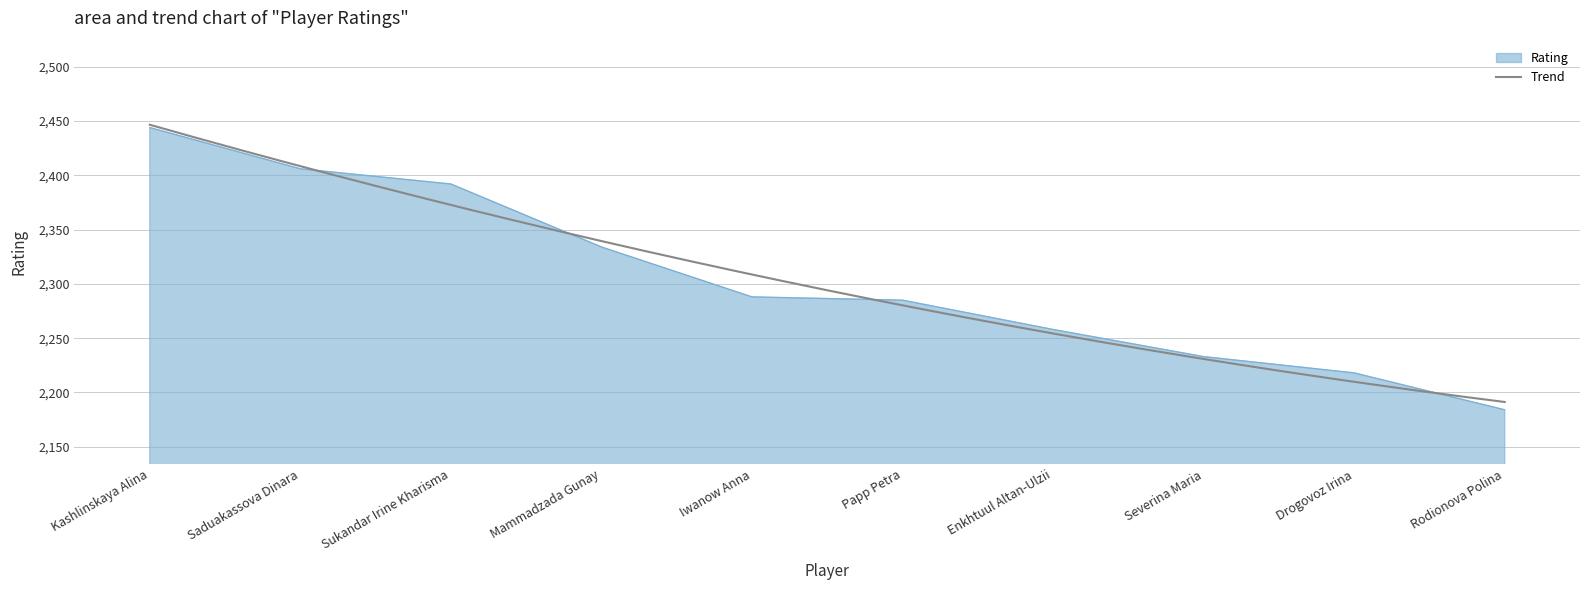

Reading left to right, extract all data points from this chart.

Kashlinskaya Alina=2444	Saduakassova Dinara=2406	Sukandar Irine Kharisma=2392	Mammadzada Gunay=2334	Iwanow Anna=2288	Papp Petra=2285	Enkhtuul Altan-Ulzii=2258	Severina Maria=2233	Drogovoz Irina=2218	Rodionova Polina=2184